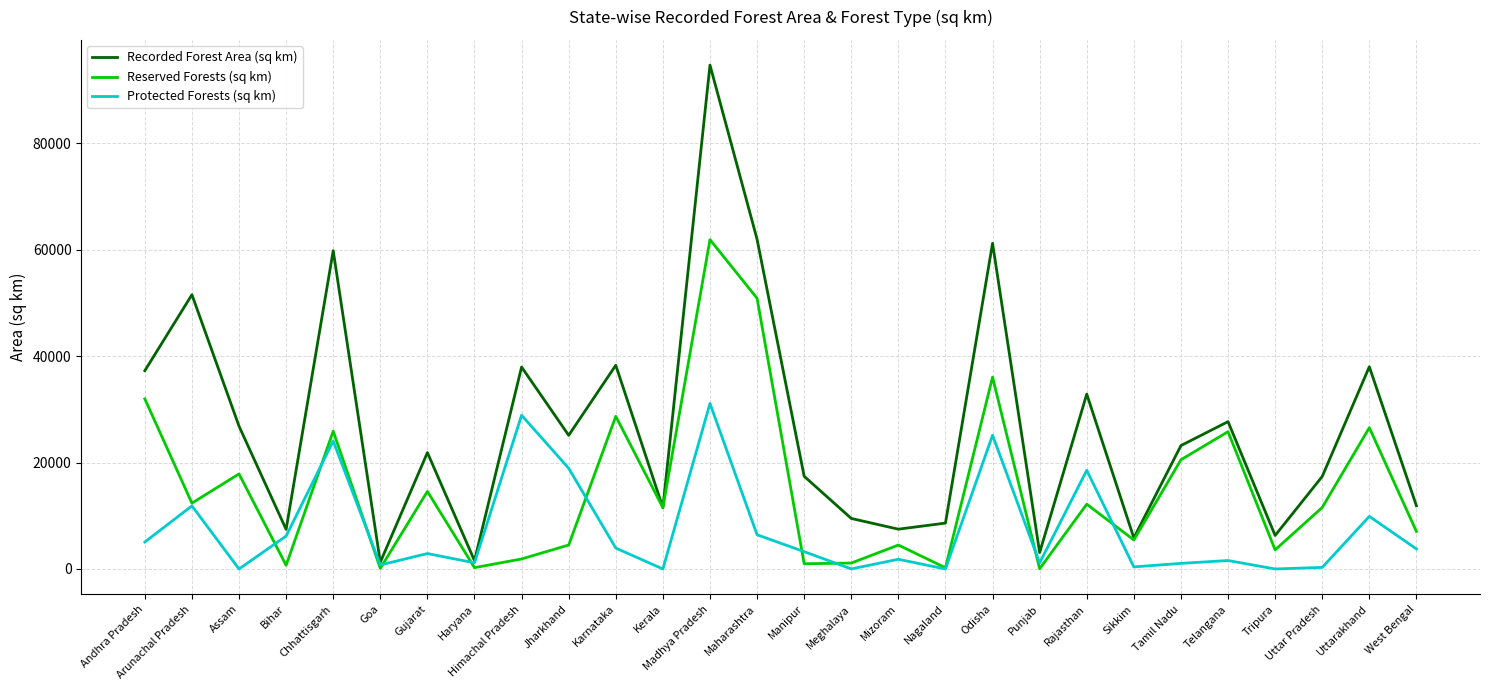

How many interior local valleys does the Protected Forests (sq km) series have?

9